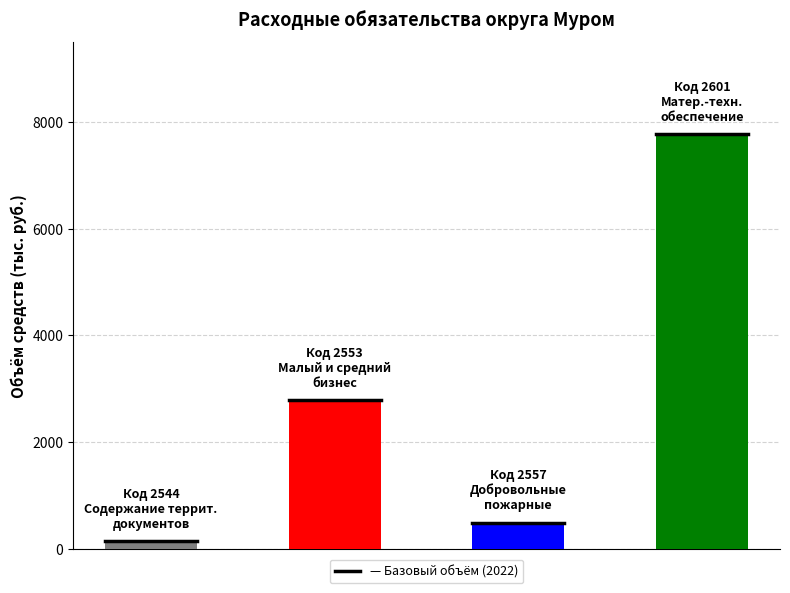

What is the approximate value of 2023 at 2557?

490.0